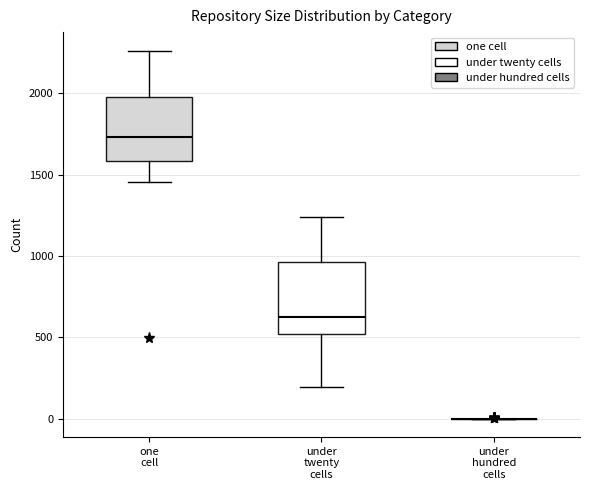

Where is the lower edge of the box for under twenty cells on the y-axis? The values are not printed on the chart, so give them approximately, as read against the axis.

500